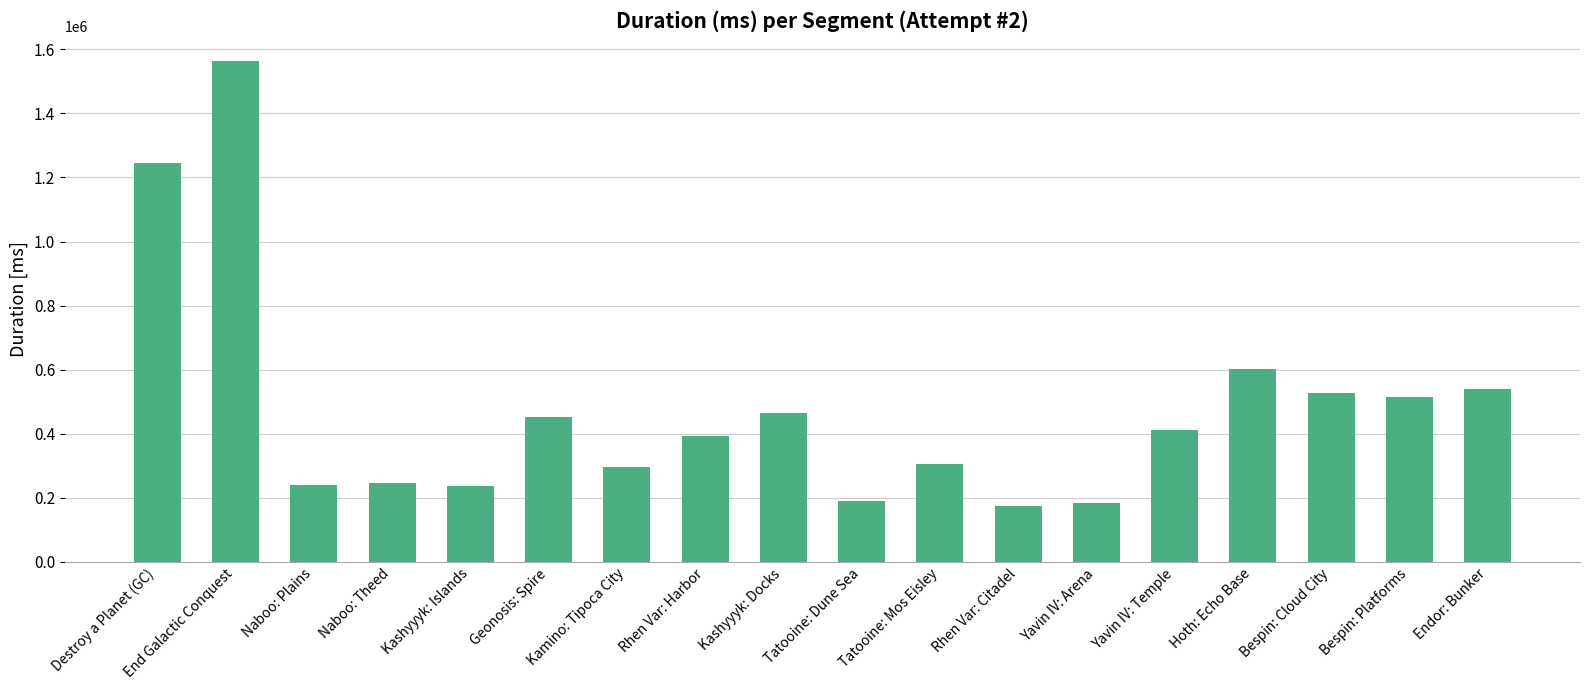

How many distinct data groups are displayed?

1